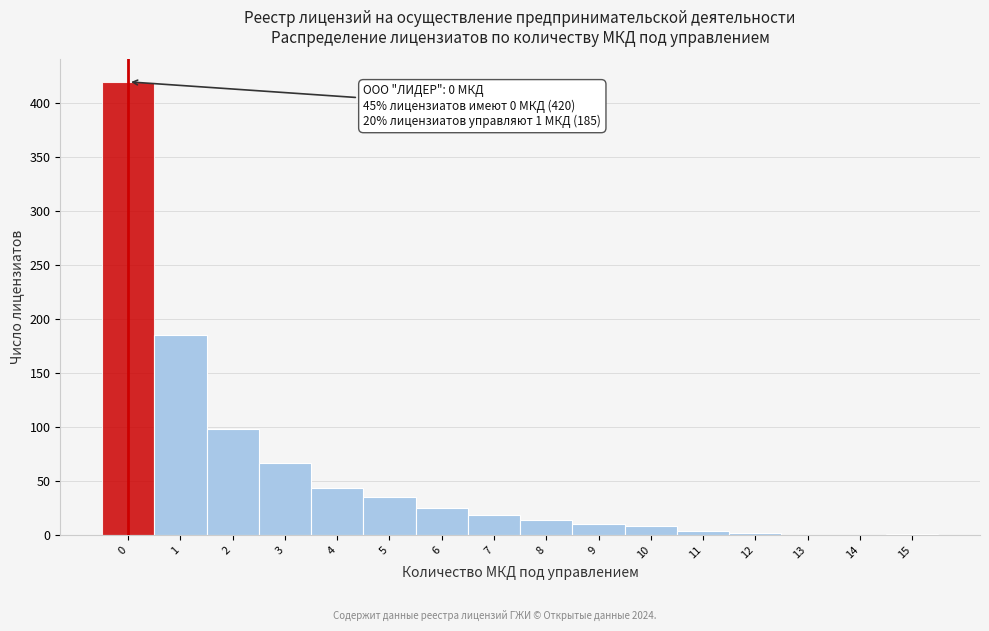

The value at 13 is -279. True or false?

False